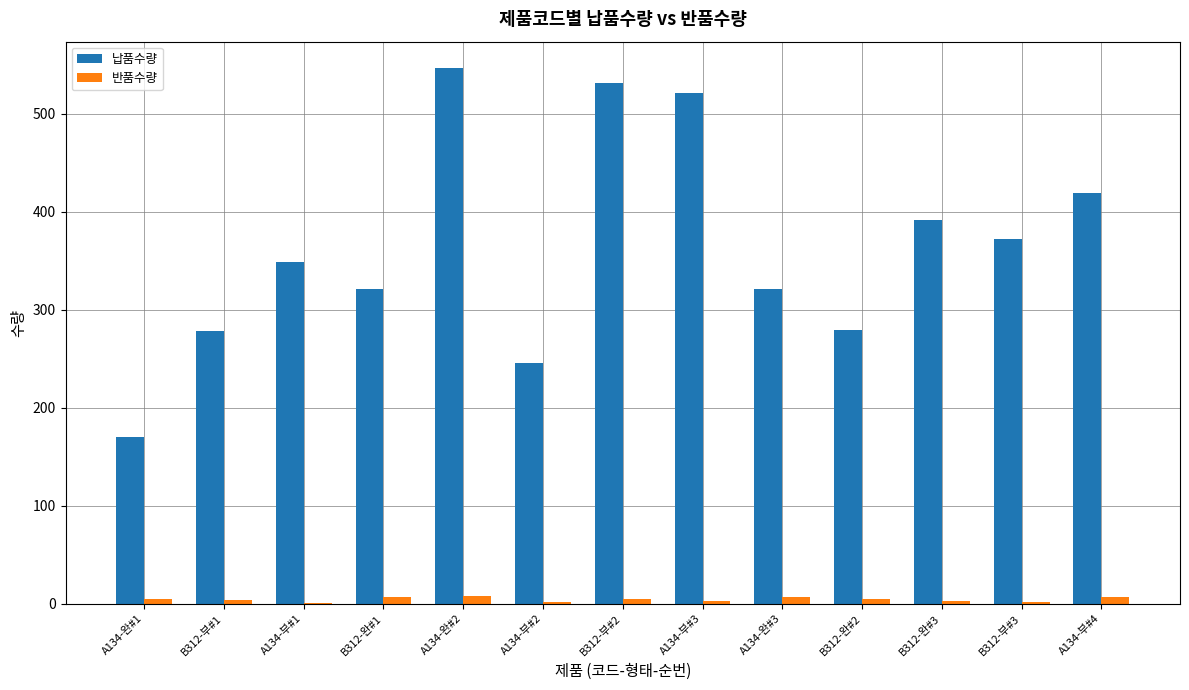

Which category has the highest value in the 납품수량 series?

A134-완#2